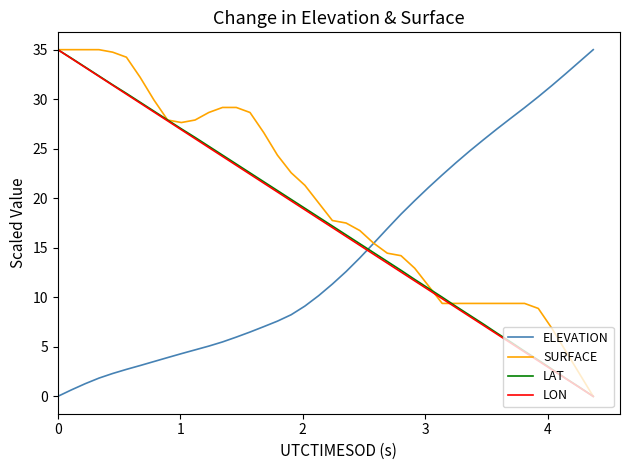

How many values in the SURFACE series are below 19?

20